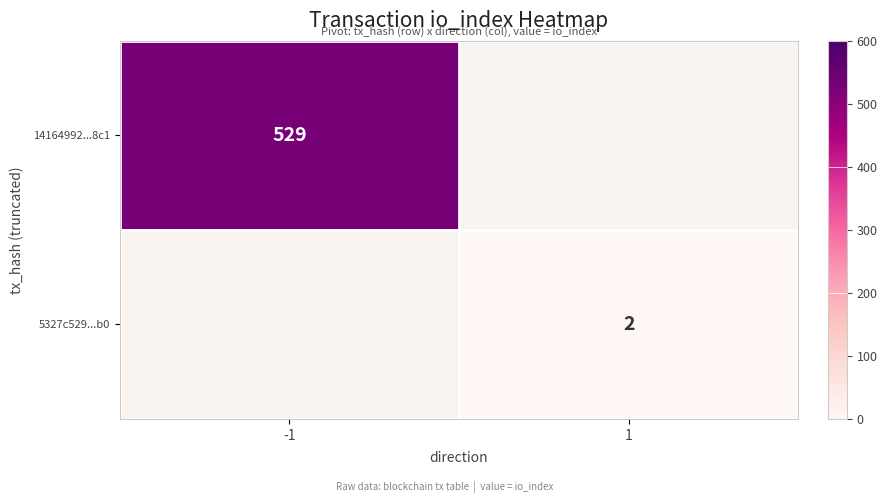

The 14164992...8c1 series shows 529 at -1. True or false?

True